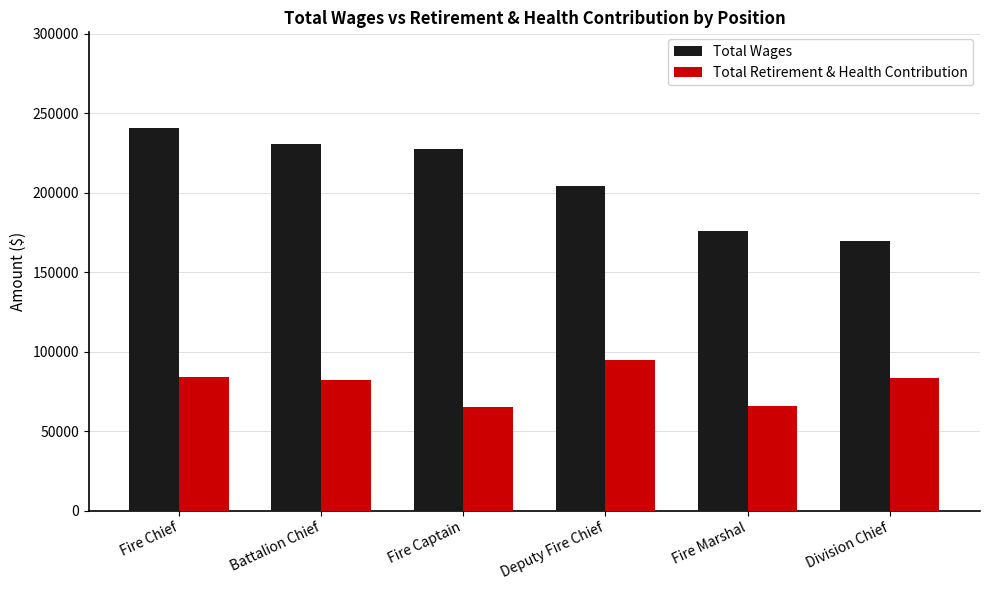

What is the total value across all series at Fire Marshal?

241571